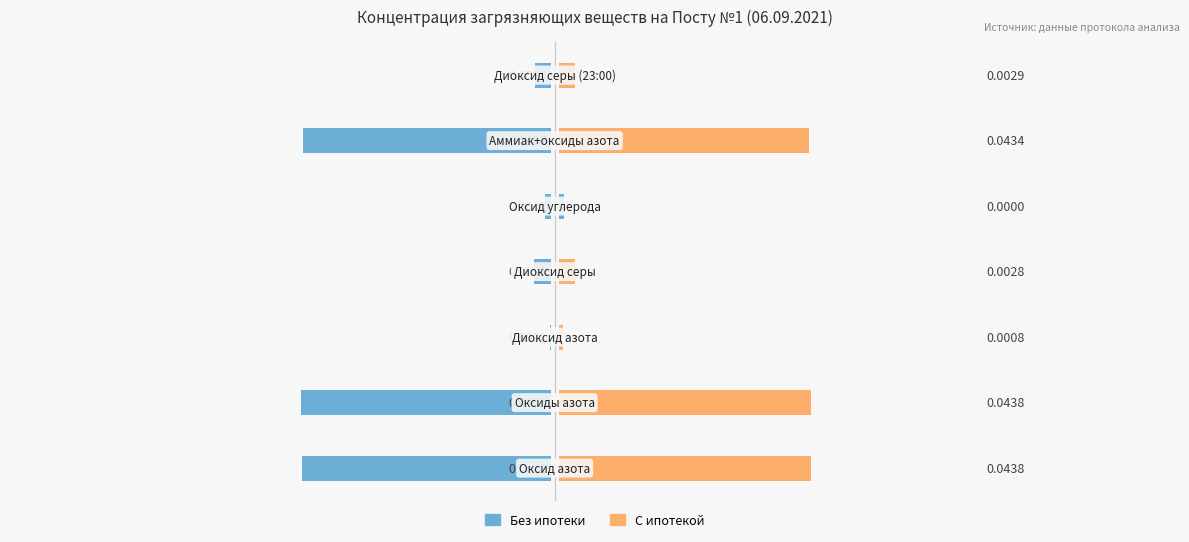

How many groups of bars are there?

7